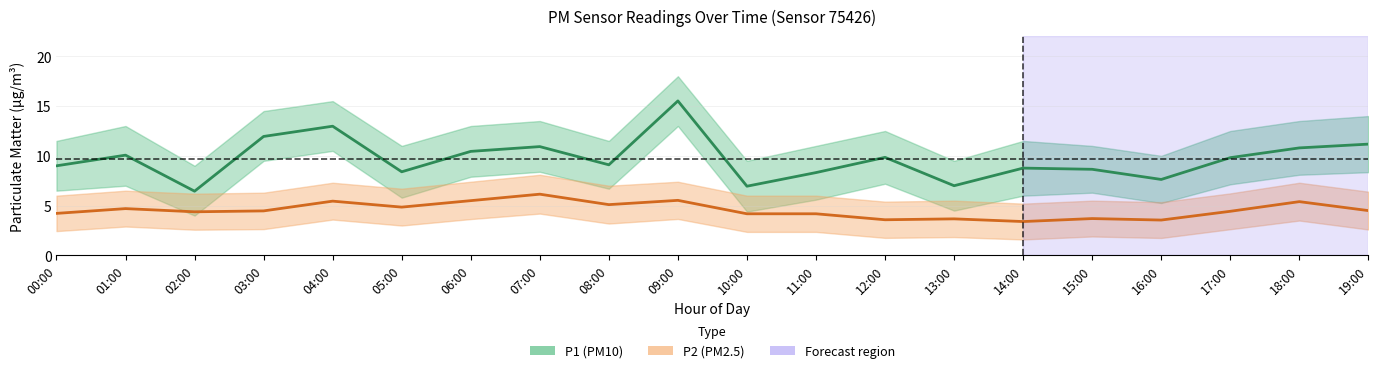

Rank the series at 07:00 from lowest to highest value.

P2 (PM2.5), P1 (PM10)